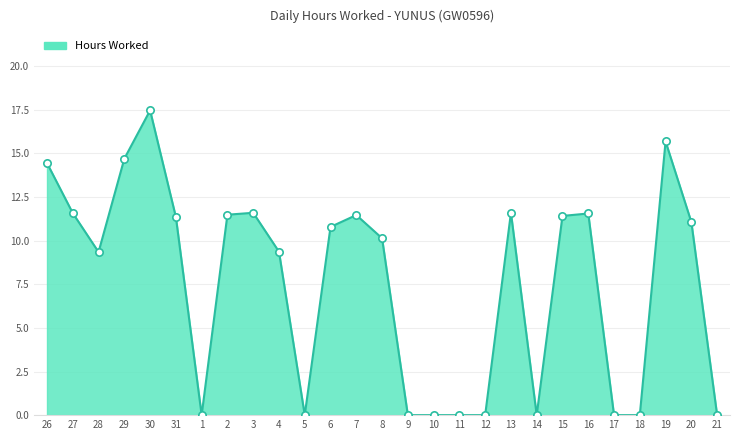

Between 20 and 21, which is larger?

20